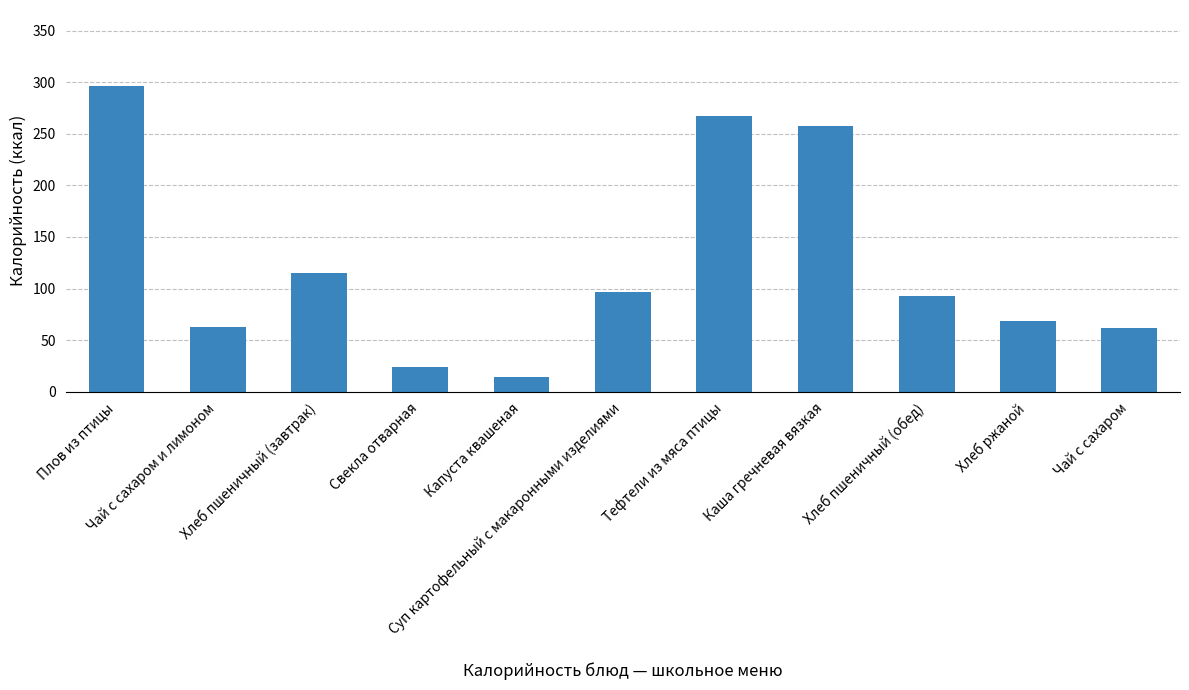

What is the sum of the values at Суп картофельный с макаронными изделиями and Тефтели из мяса птицы?

364.7